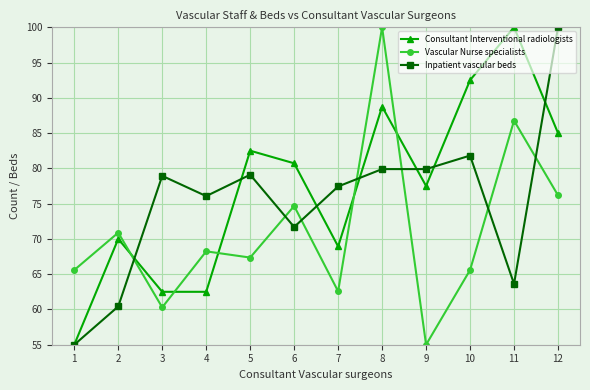

Where is the first local minimum for Inpatient vascular beds?

4